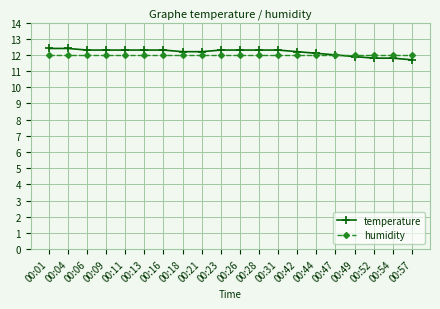

Which series has the largest total across all categories?

temperature